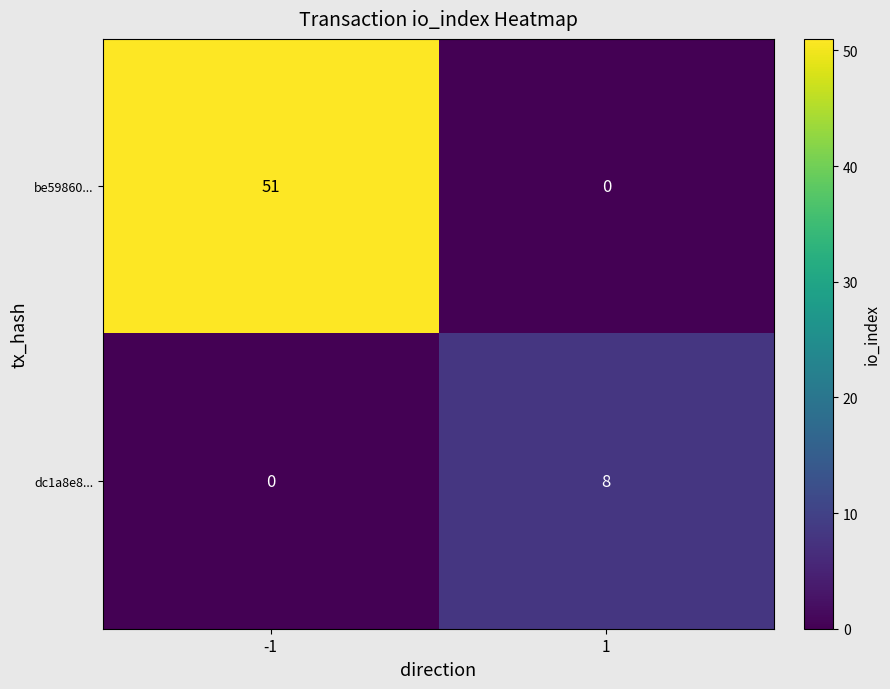

What is the difference between the be59860... values at 1 and -1?

51